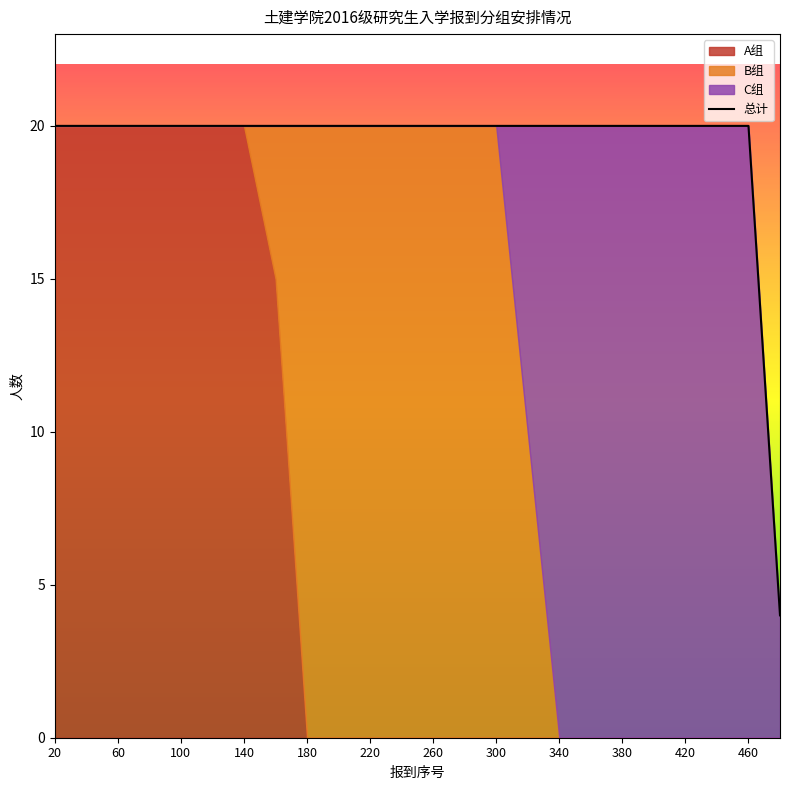

The chart shows a value of 20 at 380. True or false?

True